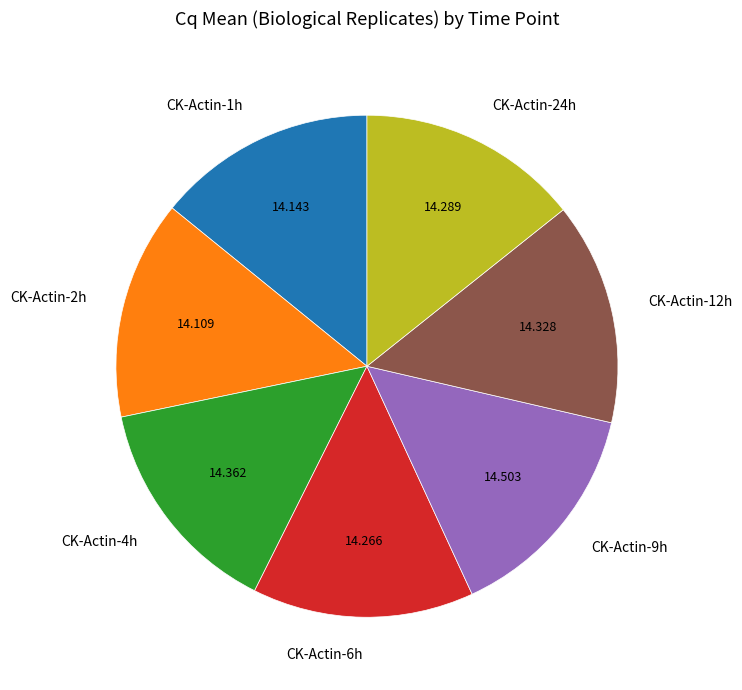

Is CK-Actin-12h the majority of the pie?

No